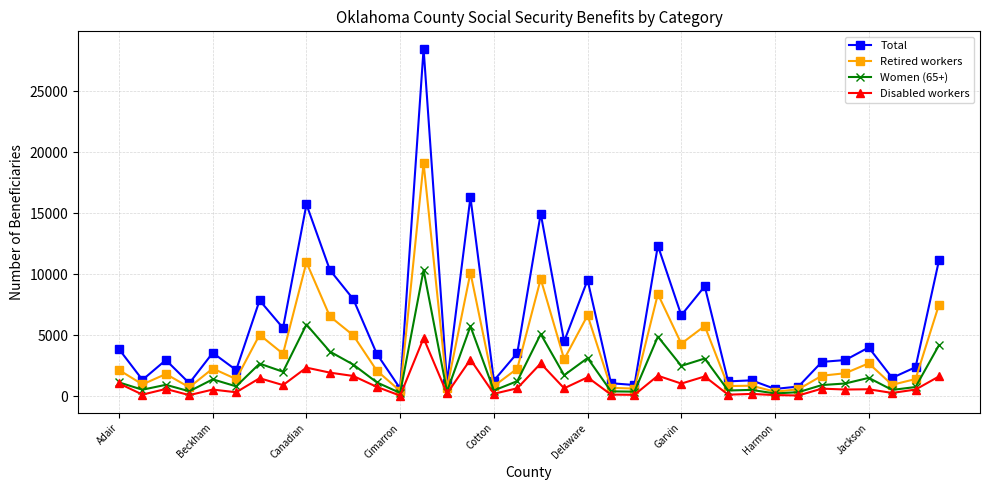

True or false: Retired workers has more than 0 interior local peaks.

True